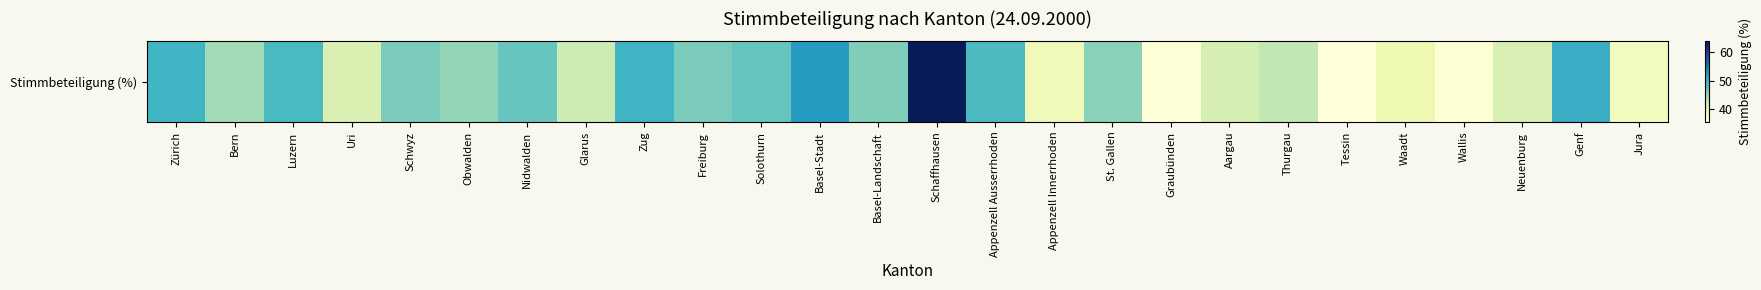

Where is the data nearest to the value 49?

Appenzell Ausserrhoden